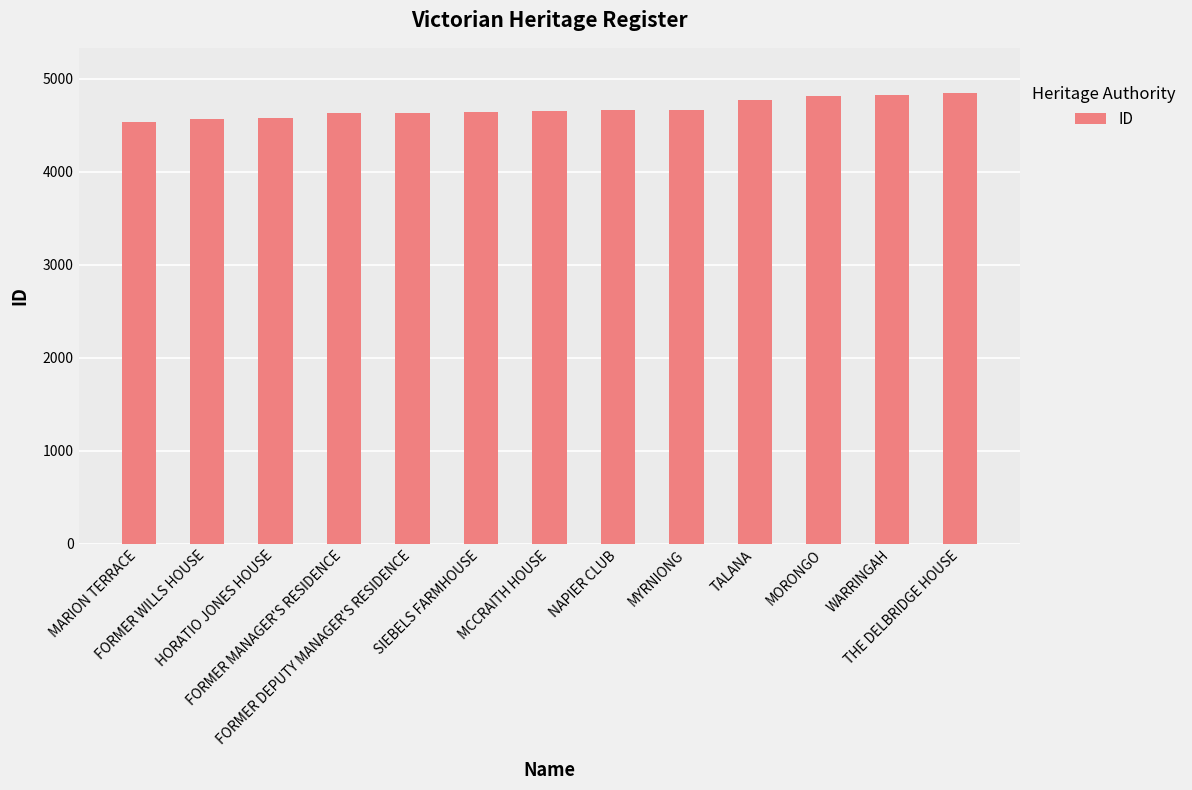

What is the smallest value displayed?

4541